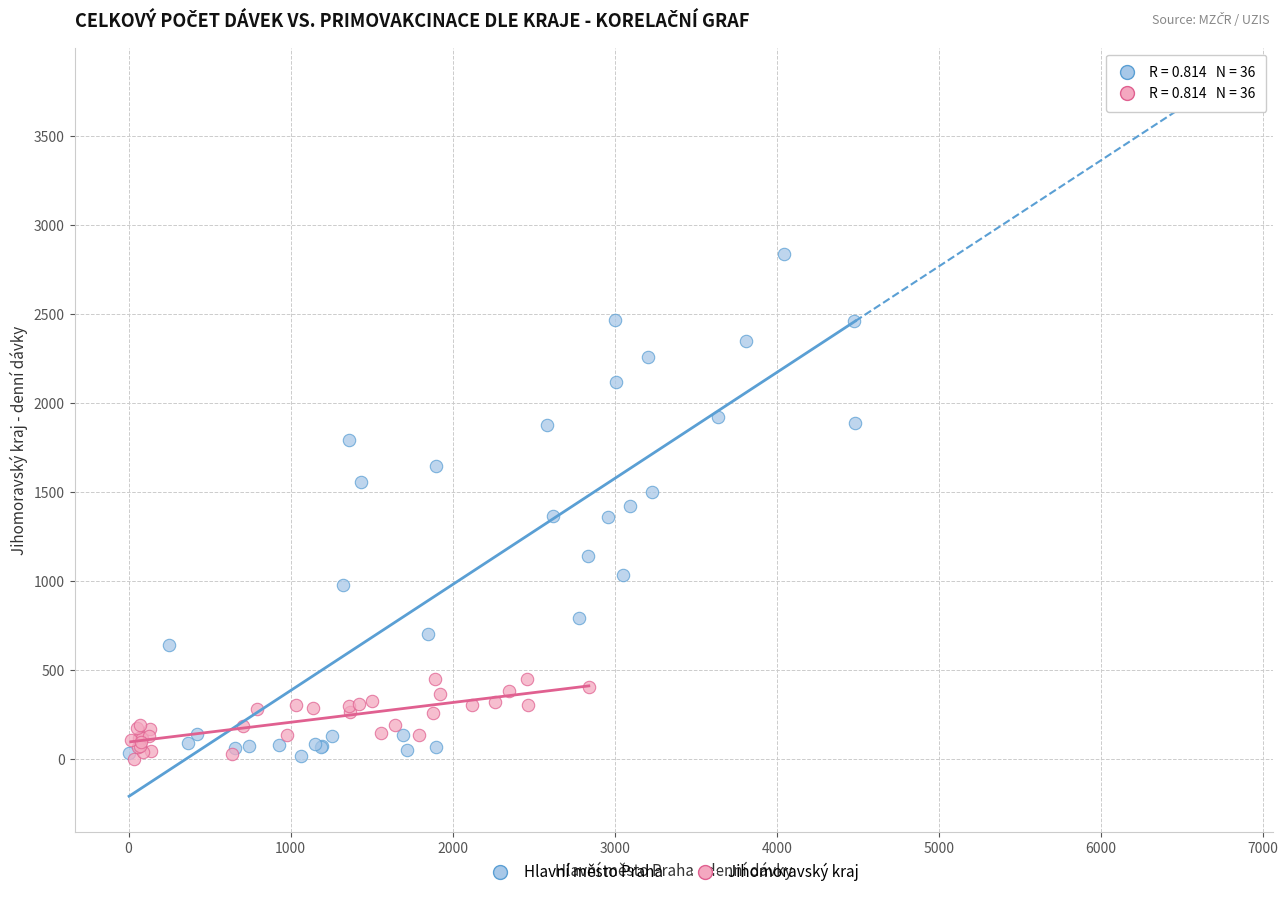

Which series contains the highest Y value?

Hlavní město Praha